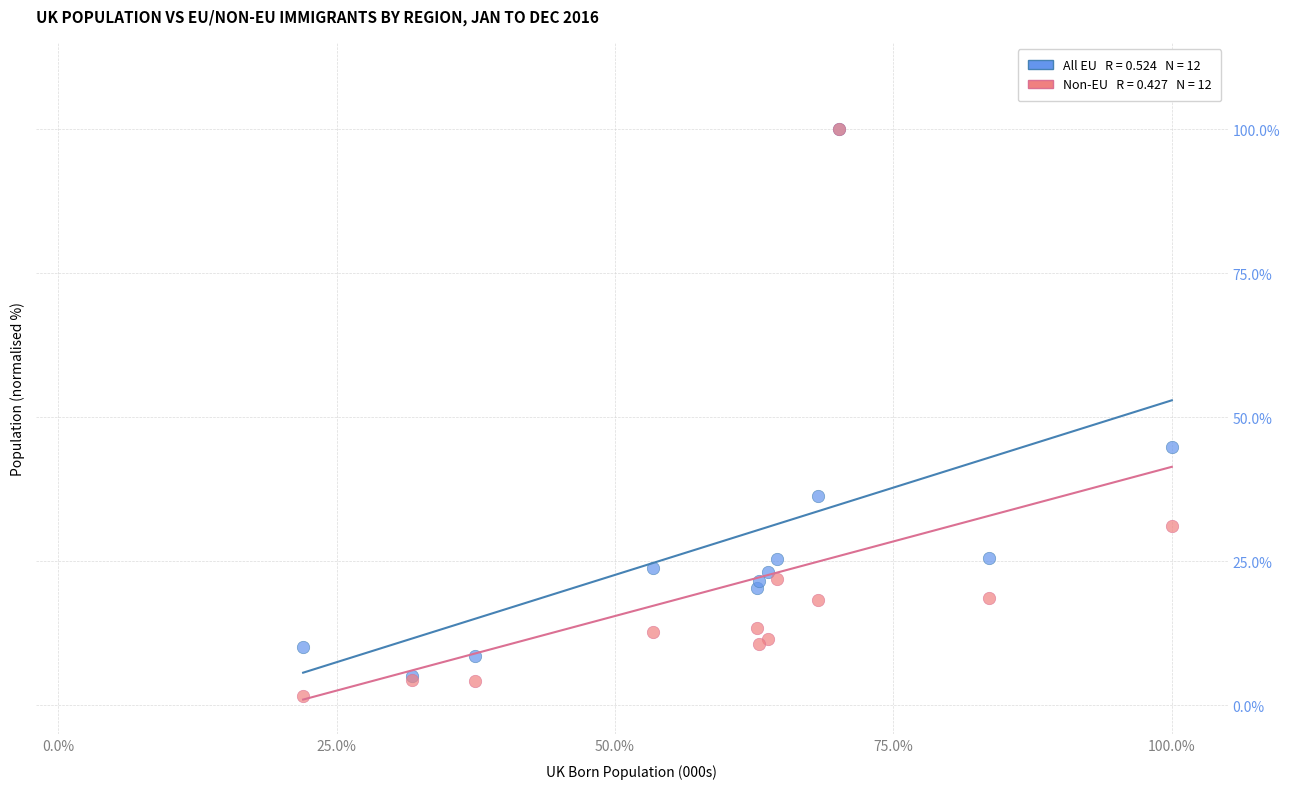

Across all series, what Y value is closest to 50?

44.9